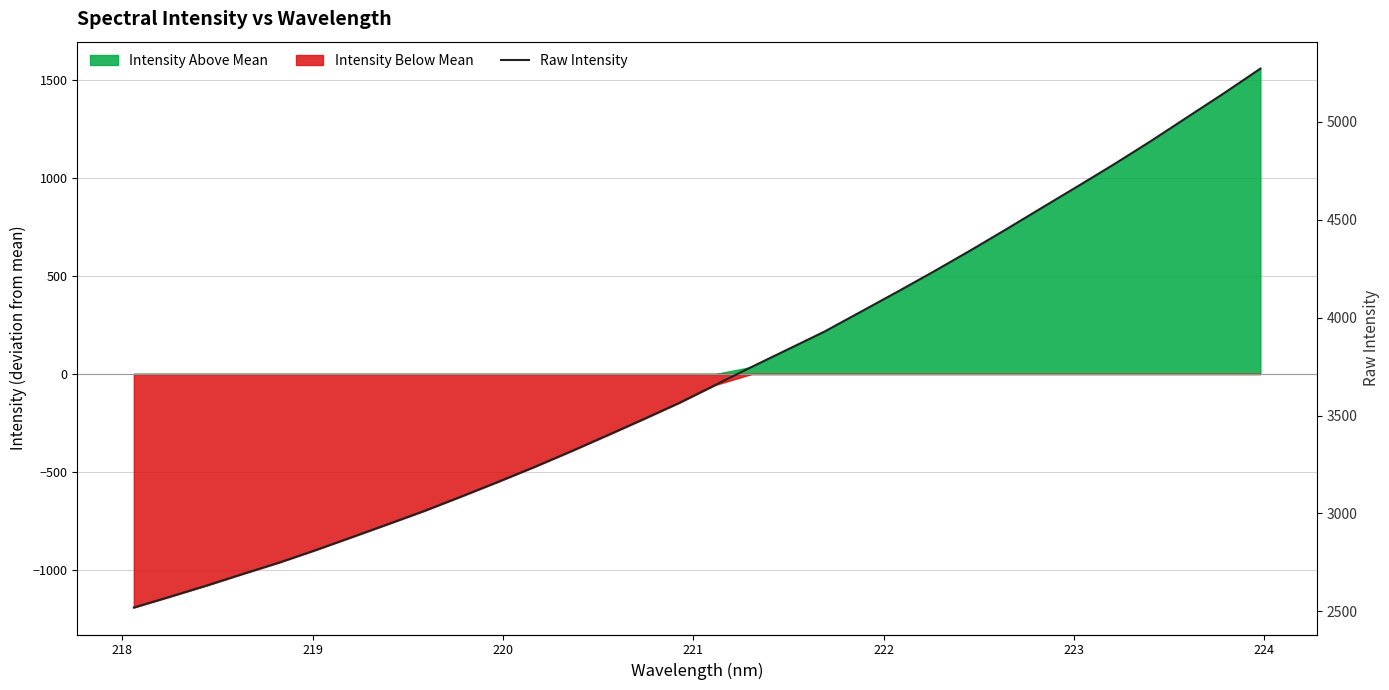

Reading right to left, list all the values displayed in this chart.

5272.6	5147.3	5026.1	4904.5	4787.6	4674.9	4563.7	4451.8	4342.1	4235.6	4132.1	4030.7	3929.3	3839.1	3749.1	3656.8	3564.7	3480.1	3397.2	3315.4	3236.1	3160.0	3086.0	3013.6	2945.9	2878.8	2812.5	2749.0	2690.8	2631.2	2574.5	2518.8